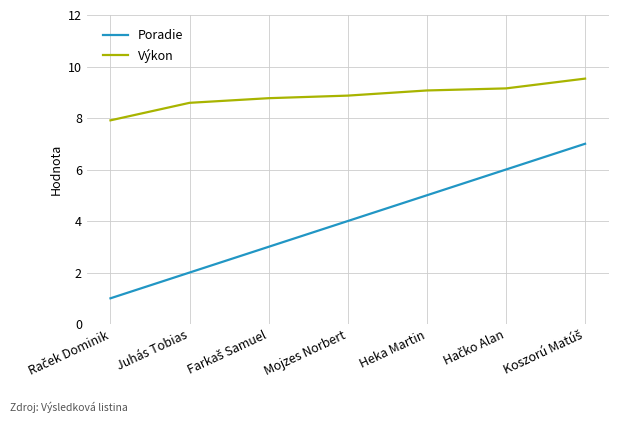

What position from the right is Juhás Tobias?

6